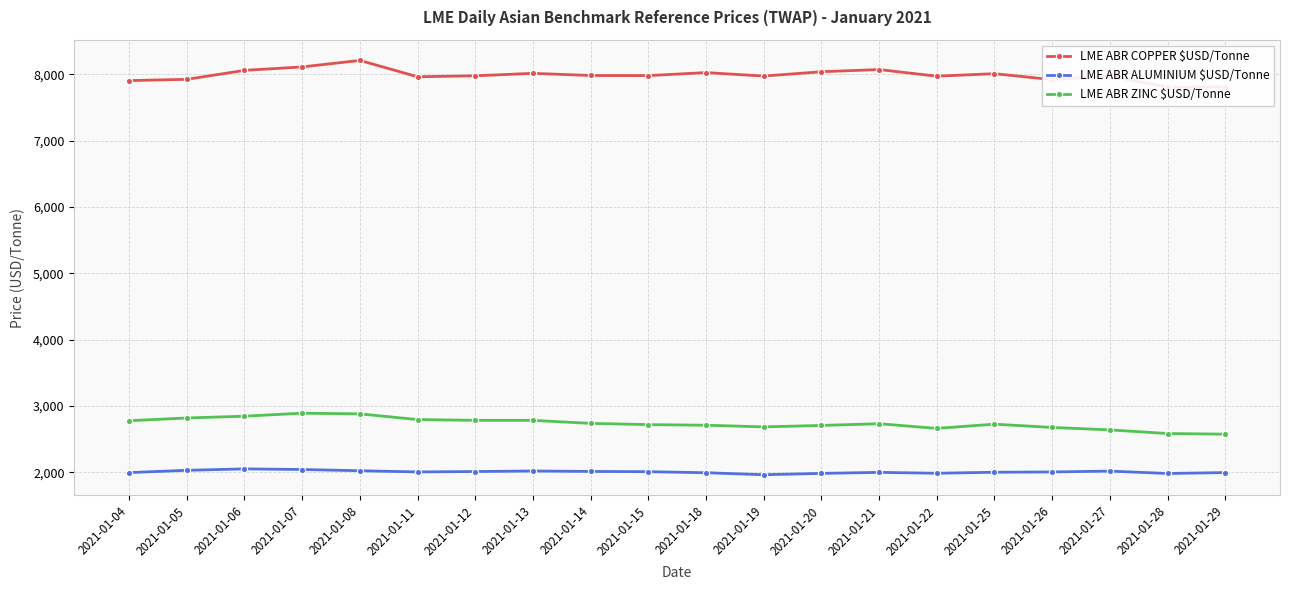

At which label does LME ABR ALUMINIUM $USD/Tonne reach its peak?

2021-01-06